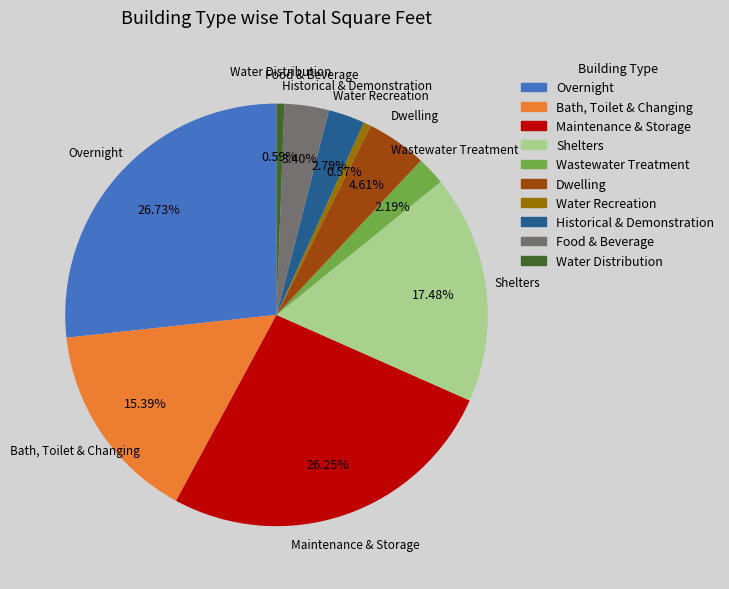

Do Maintenance & Storage and Shelters together represent more than half of the pie?

No